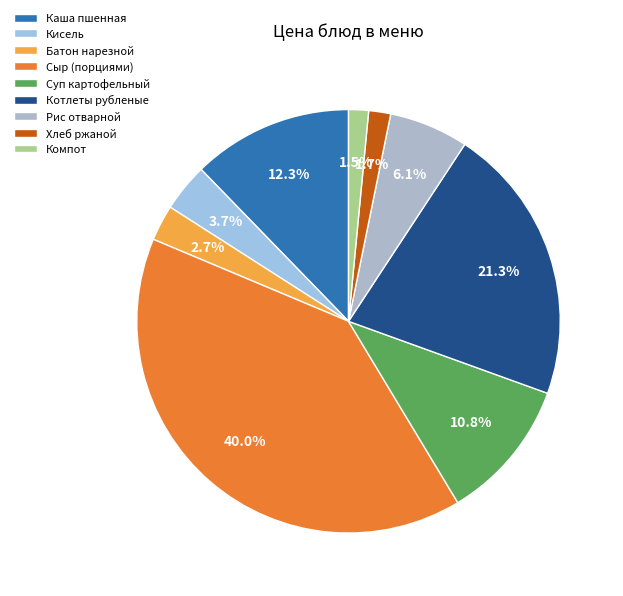

Is it true that Суп картофельный is 25% of the pie?

False